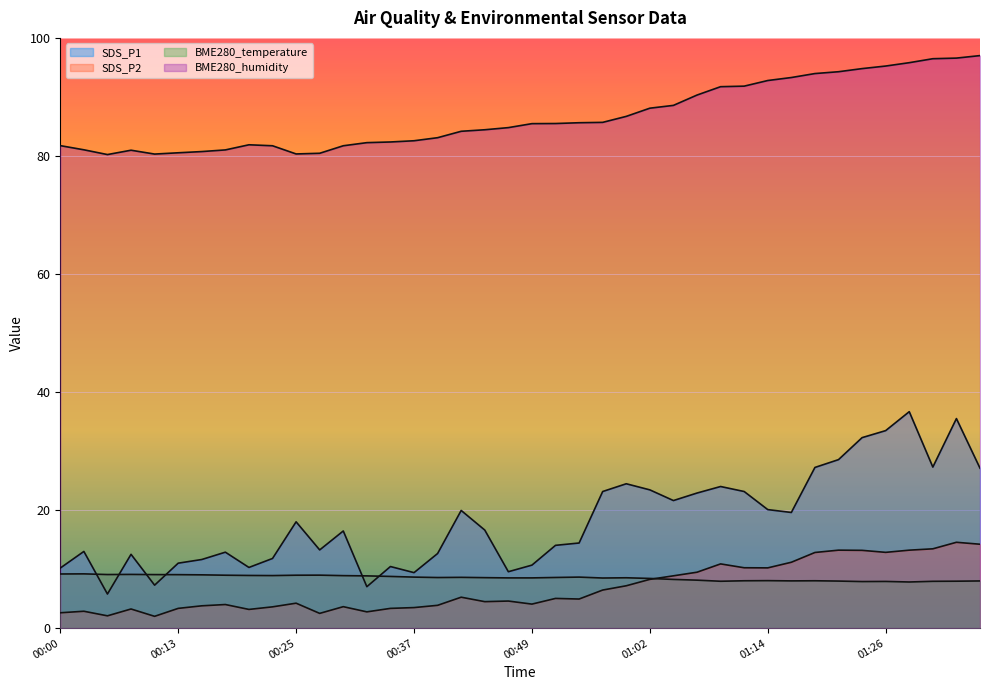

What is the difference between the SDS_P2 values at 00:27 and 01:16?

8.7